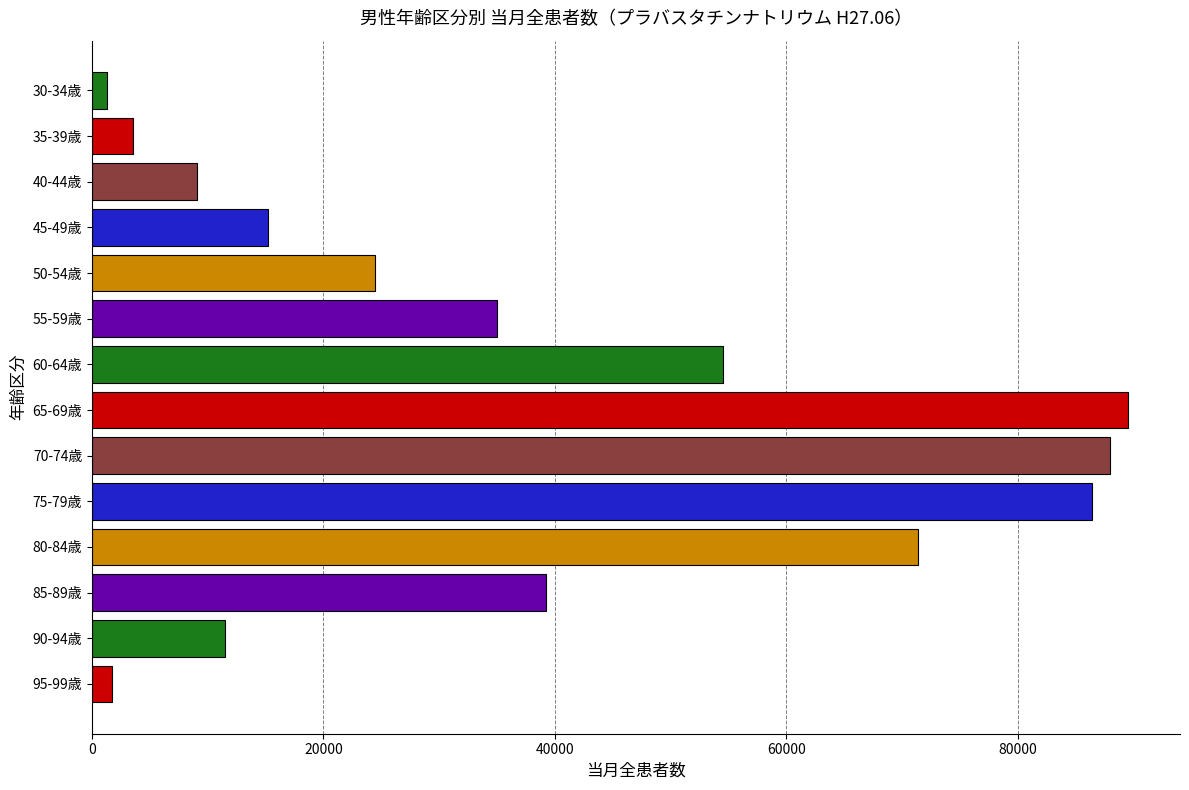

At which label is the value closest to 45430?

85-89歳